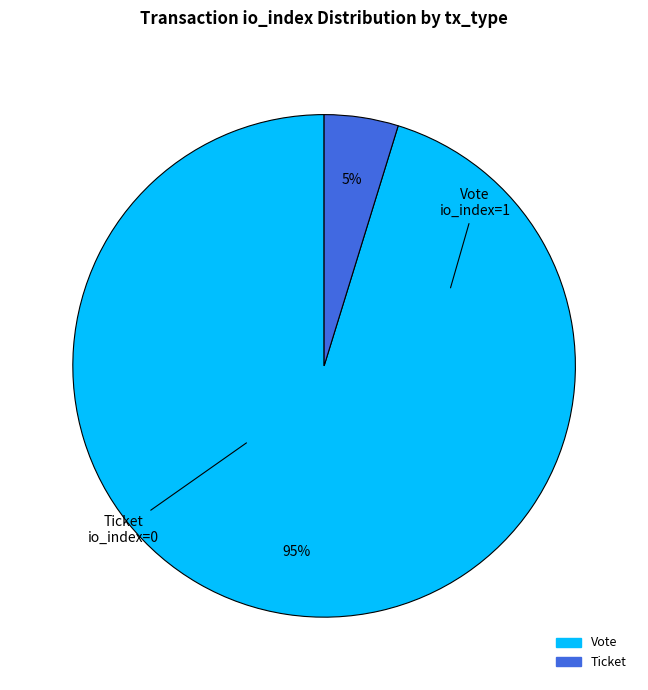

Which slice is the largest?

Vote